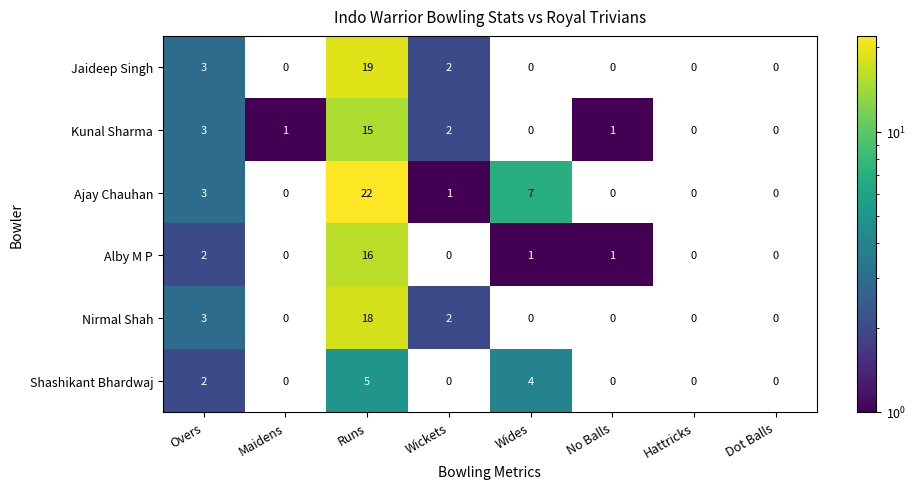

Which series has the largest range (max minus min)?

Ajay Chauhan